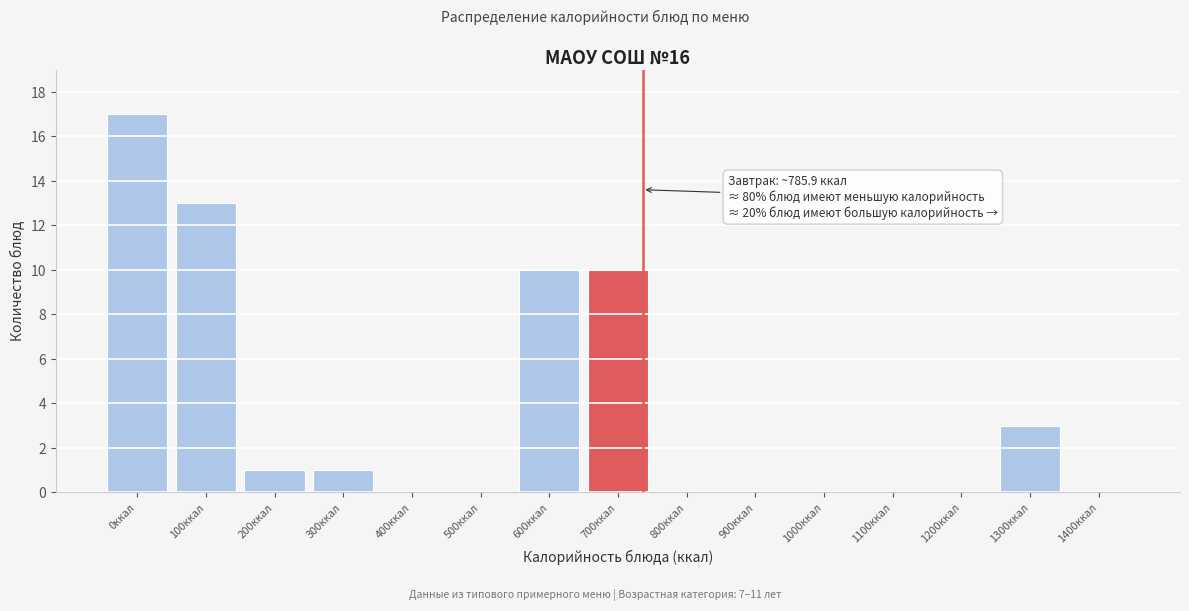

Reading left to right, what are all the values shown in this chart?

0ккал=17	100ккал=13	200ккал=1	300ккал=1	400ккал=0	500ккал=0	600ккал=10	700ккал=10	800ккал=0	900ккал=0	1000ккал=0	1100ккал=0	1200ккал=0	1300ккал=3	1400ккал=0